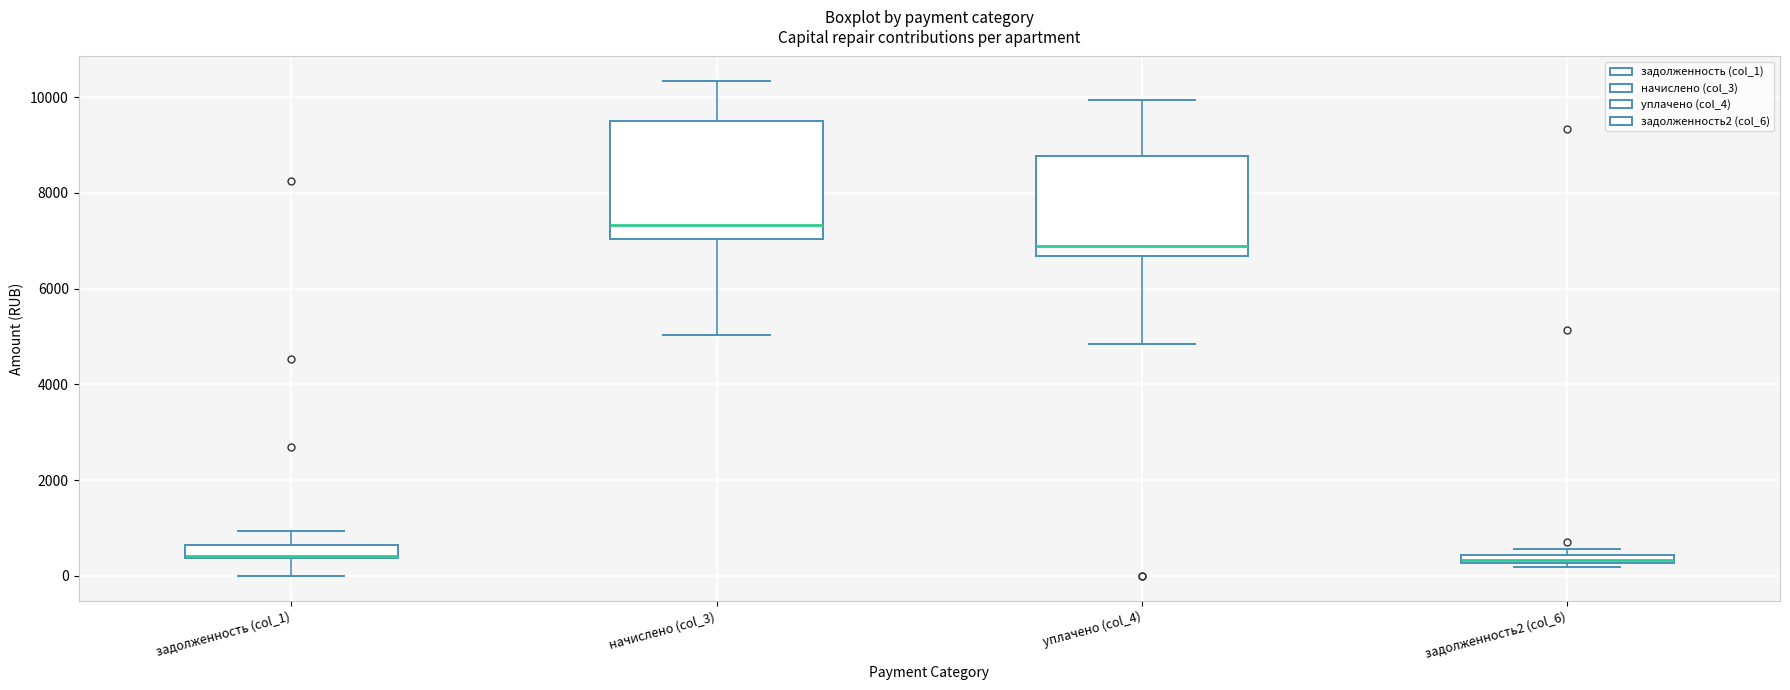

Which box is the tallest, from its lower edge to its upper edge?

начислено (col_3)